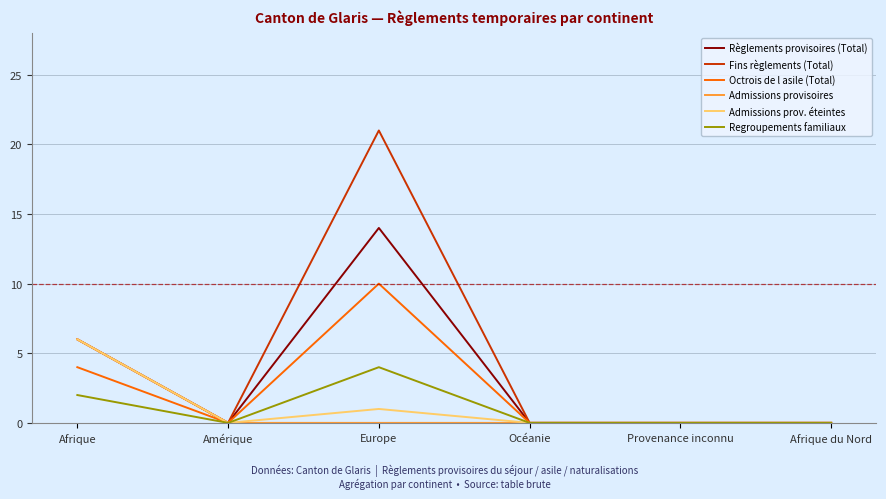

What are all the series names shown in the legend?

Règlements provisoires (Total), Fins règlements (Total), Octrois de l asile (Total), Admissions provisoires, Admissions prov. éteintes, Regroupements familiaux